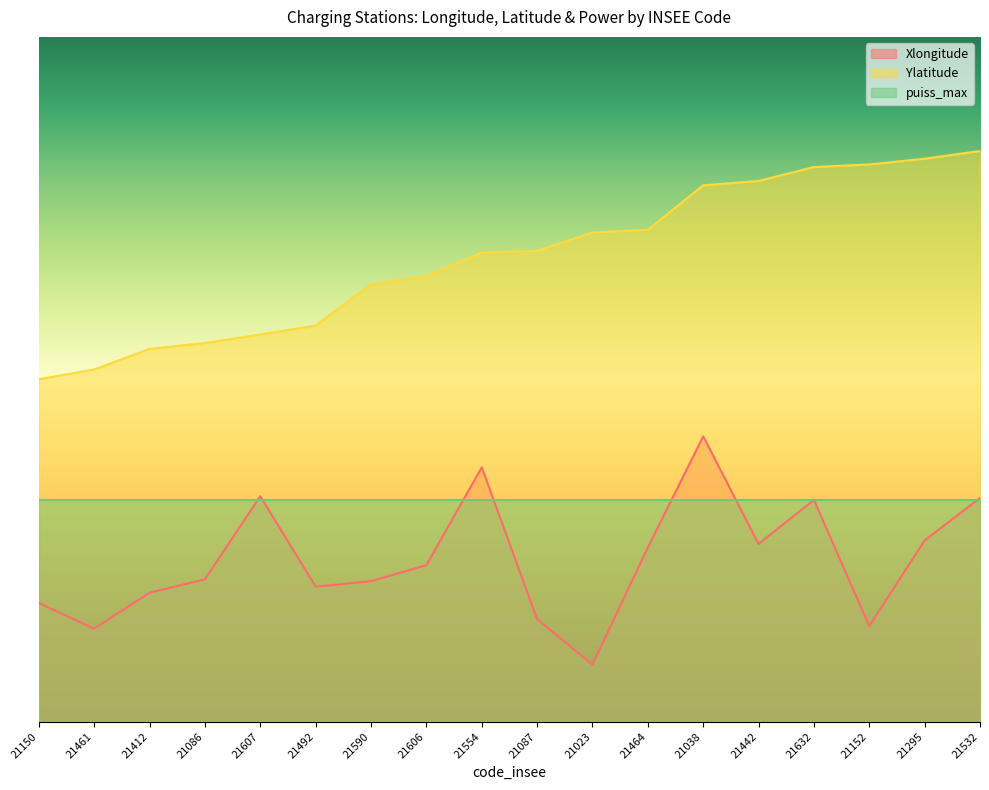

What position from the right is 21532?

1